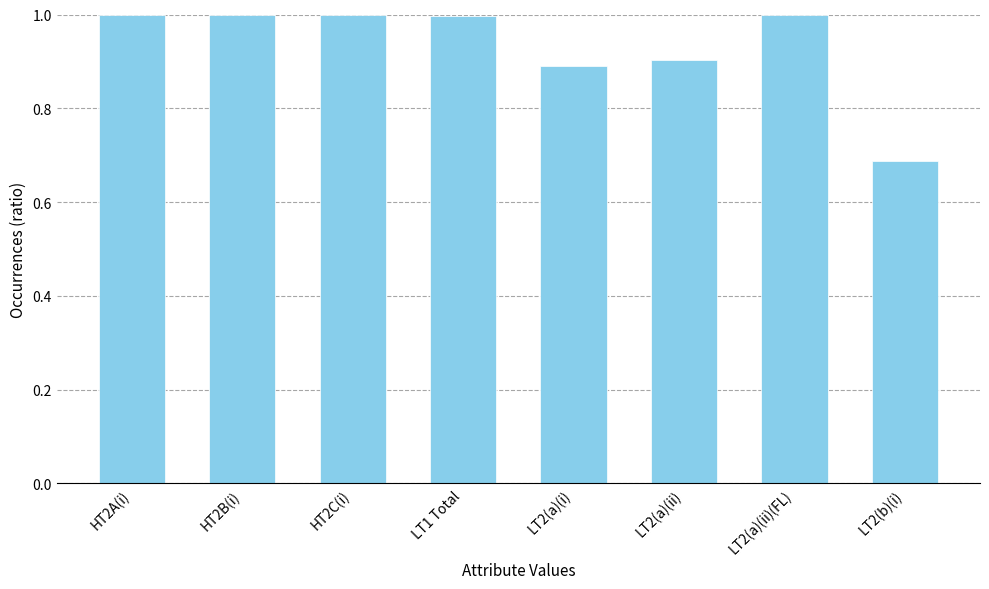

At which category does the chart reach its minimum across all series?

LT2(b)(i)